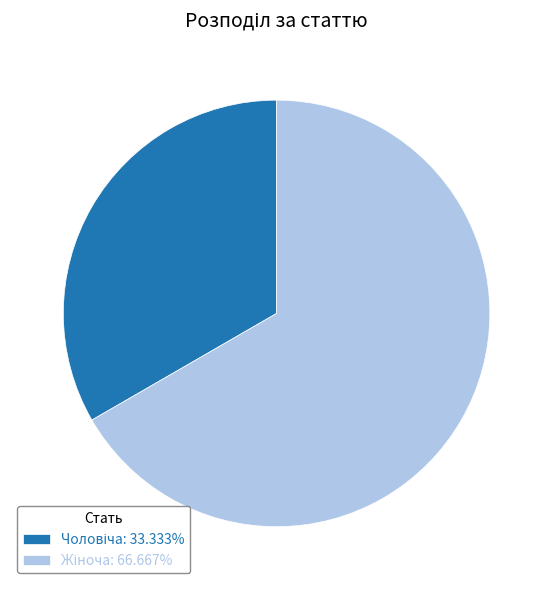

Does any single category account for the majority?

Yes